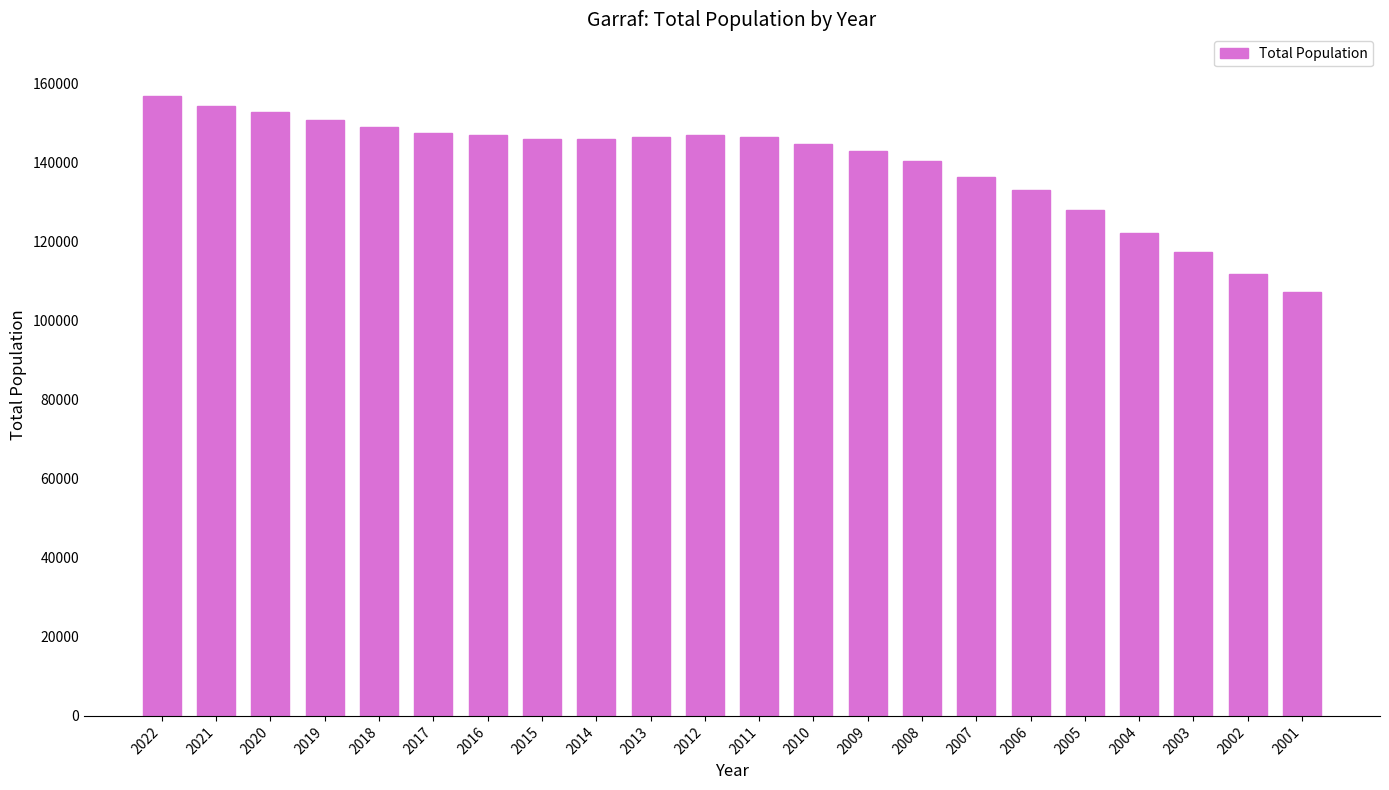

Read the value at 2022.

156794